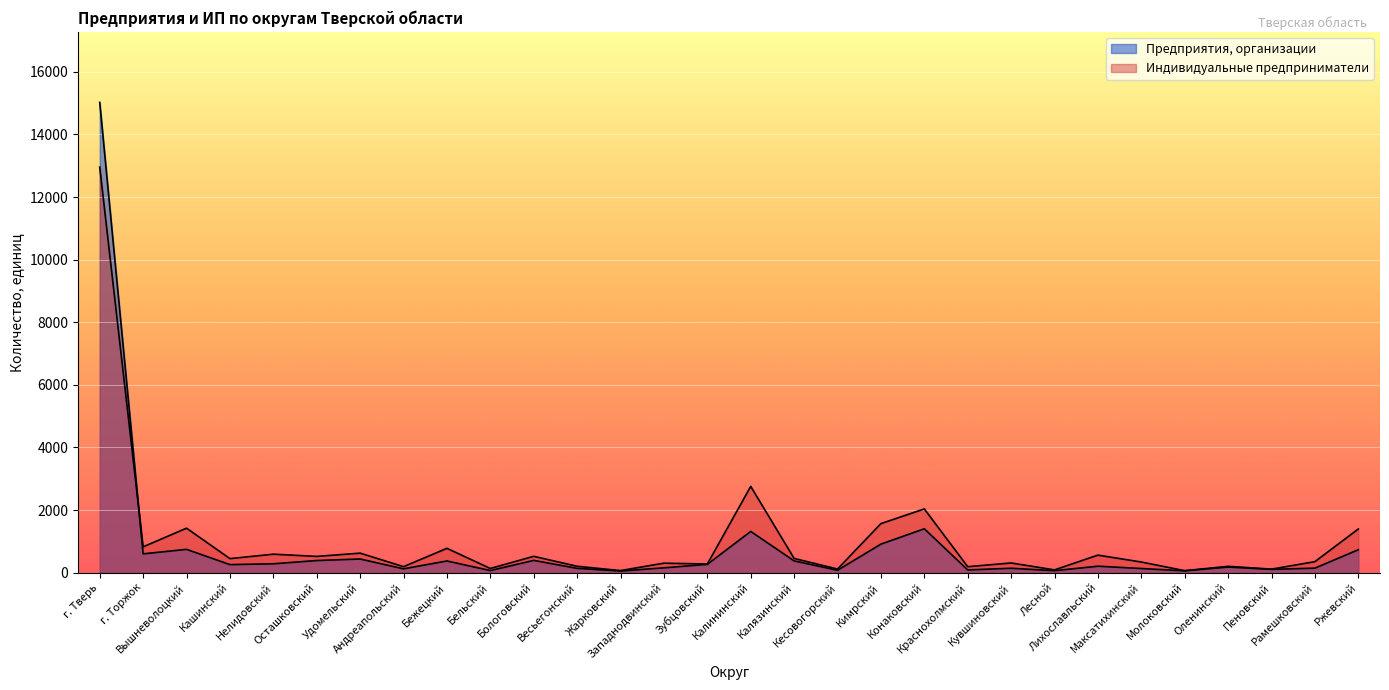

Where is the first local maximum for Индивидуальные предприниматели?

Вышневолоцкий